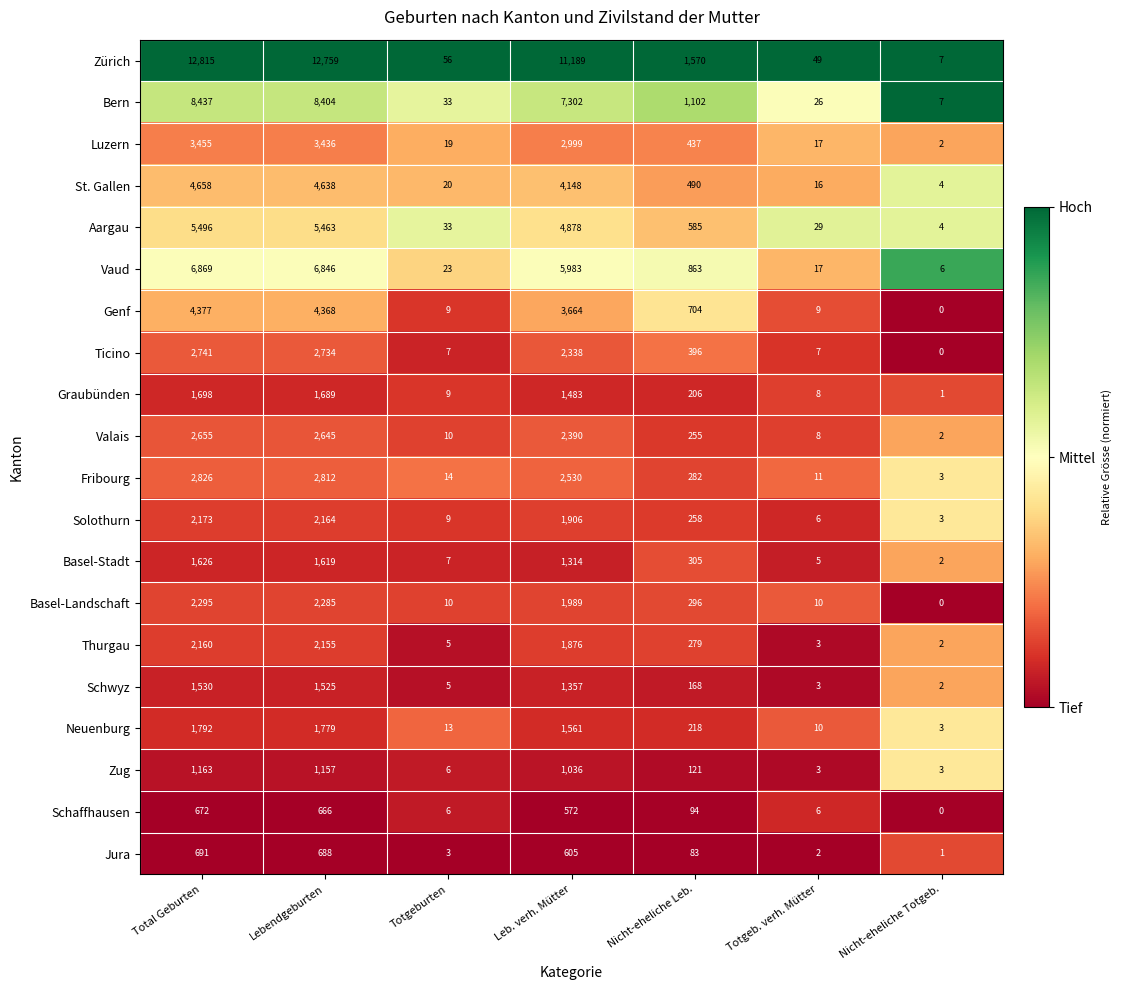

At which category does the chart reach its minimum across all series?

Nicht-eheliche Totgeb.